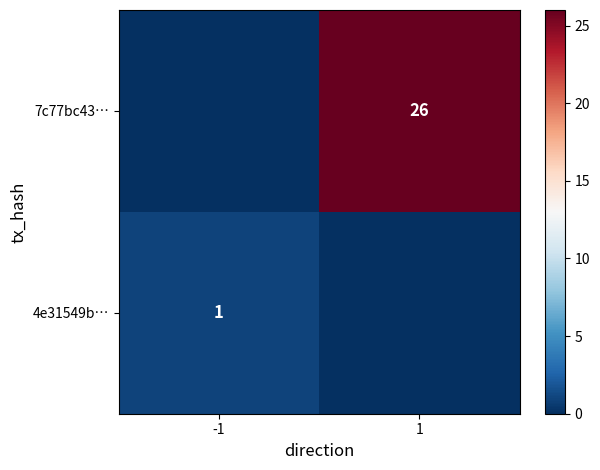

Is it true that 7c77bc43… equals 43 at 1?

False